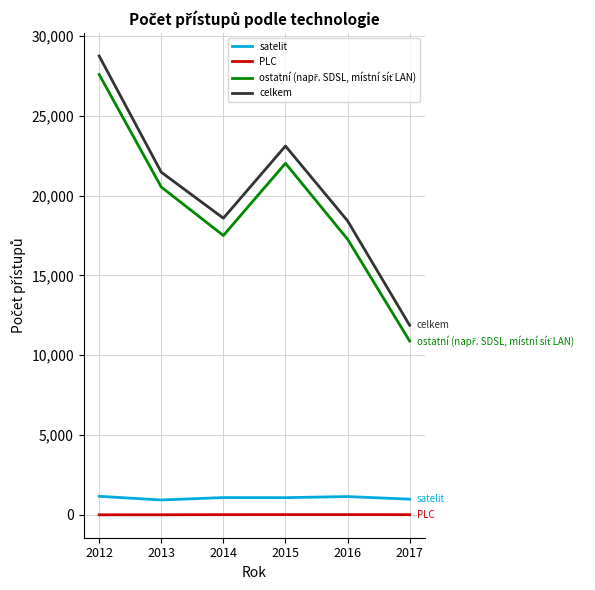

True or false: PLC and satelit cross at least once.

False